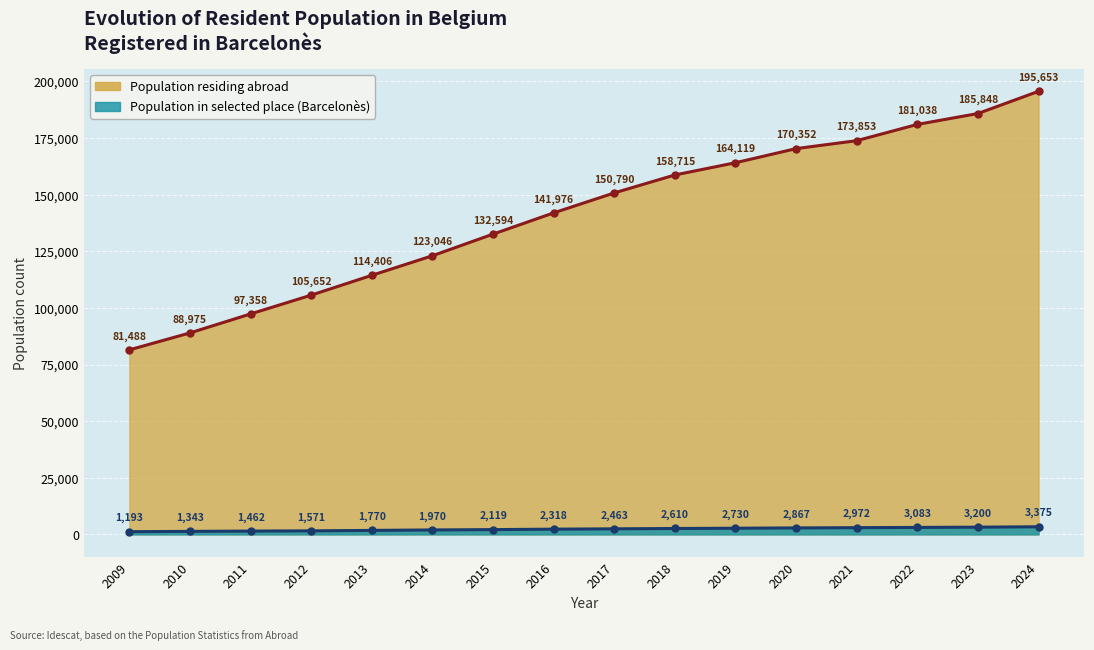

What is the difference between the second highest and minimum values in the Population in selected place series?

2007